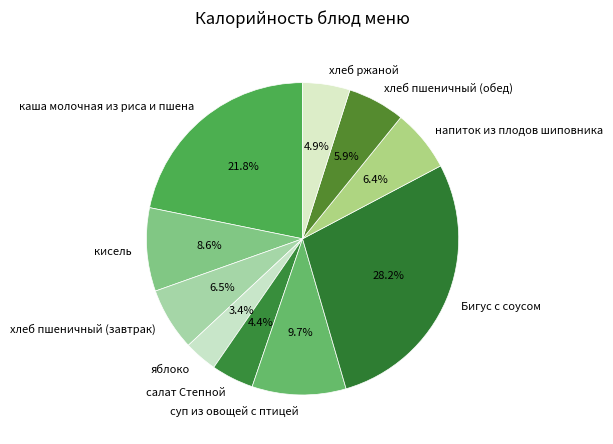

True or false: напиток из плодов шиповника accounts for 6% of the total.

True